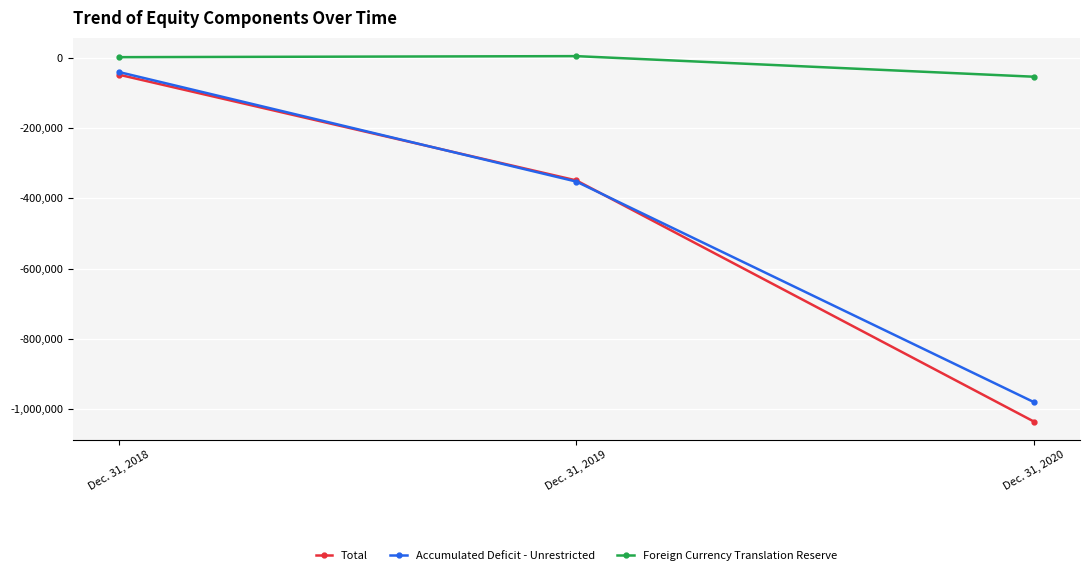

Rank the categories by Accumulated Deficit - Unrestricted value from lowest to highest.

Dec. 31, 2020, Dec. 31, 2019, Dec. 31, 2018